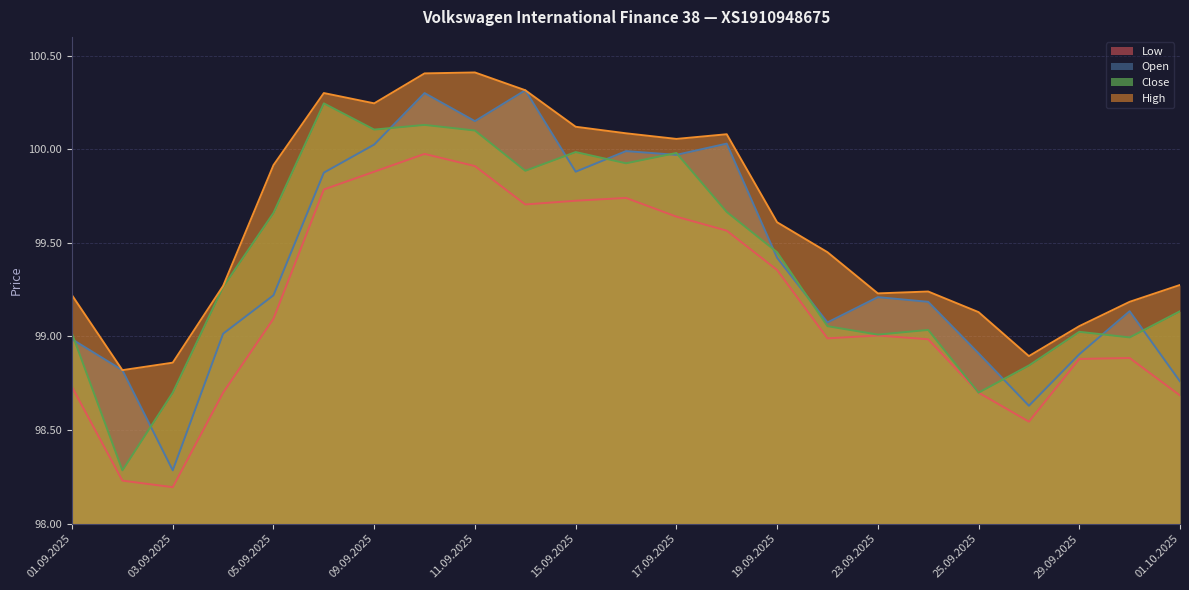

What is the difference between the second highest and minimum values in the Close series?

1845